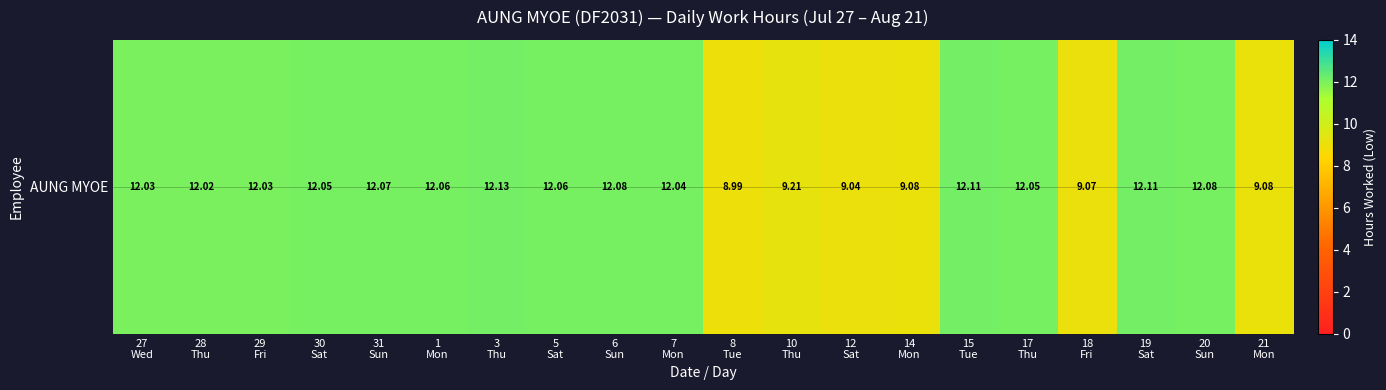

Where is the data nearest to the value 10?

10
Thu